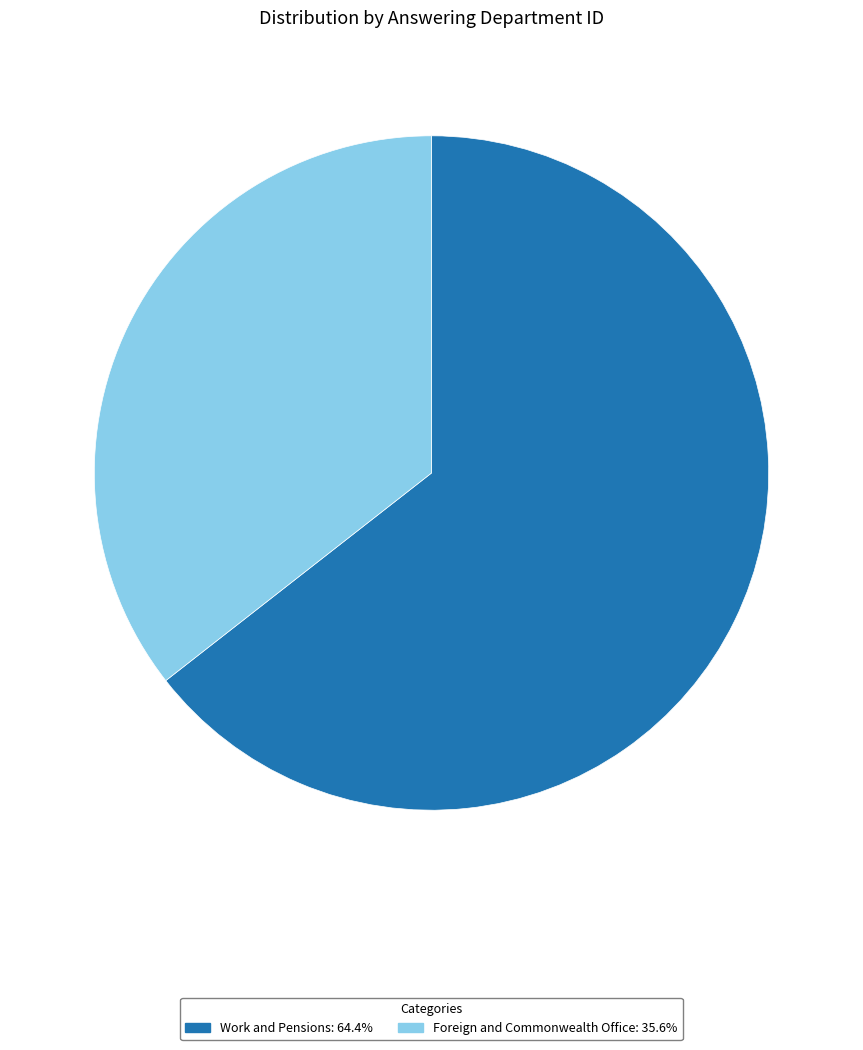

Count the number of slices in the pie.

2